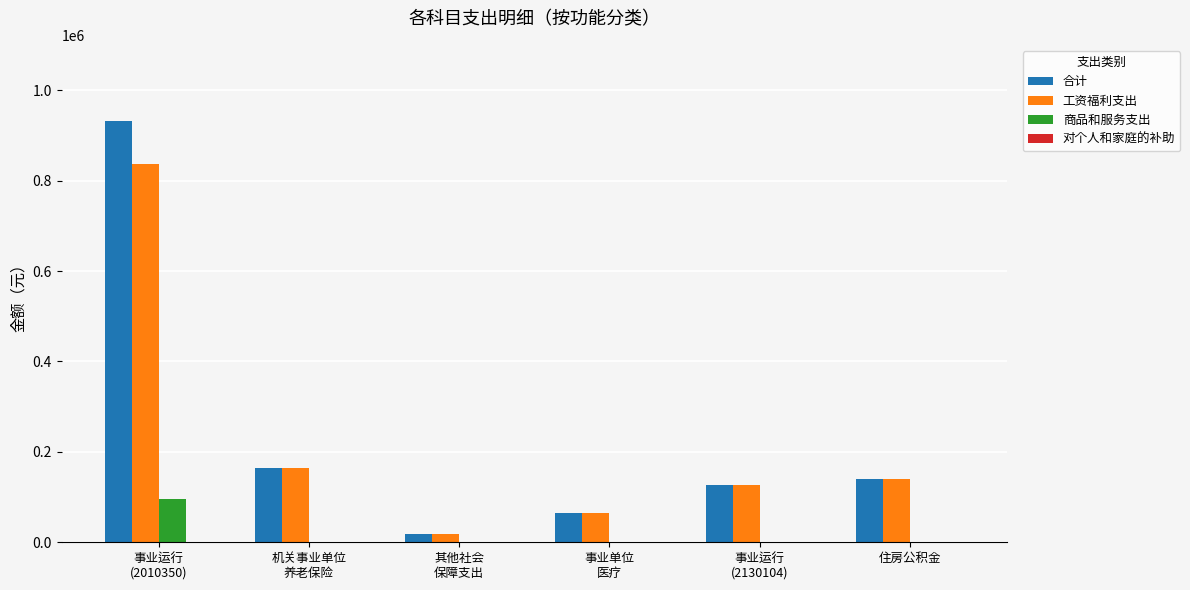

What is the maximum value for 工资福利支出?

836604.6